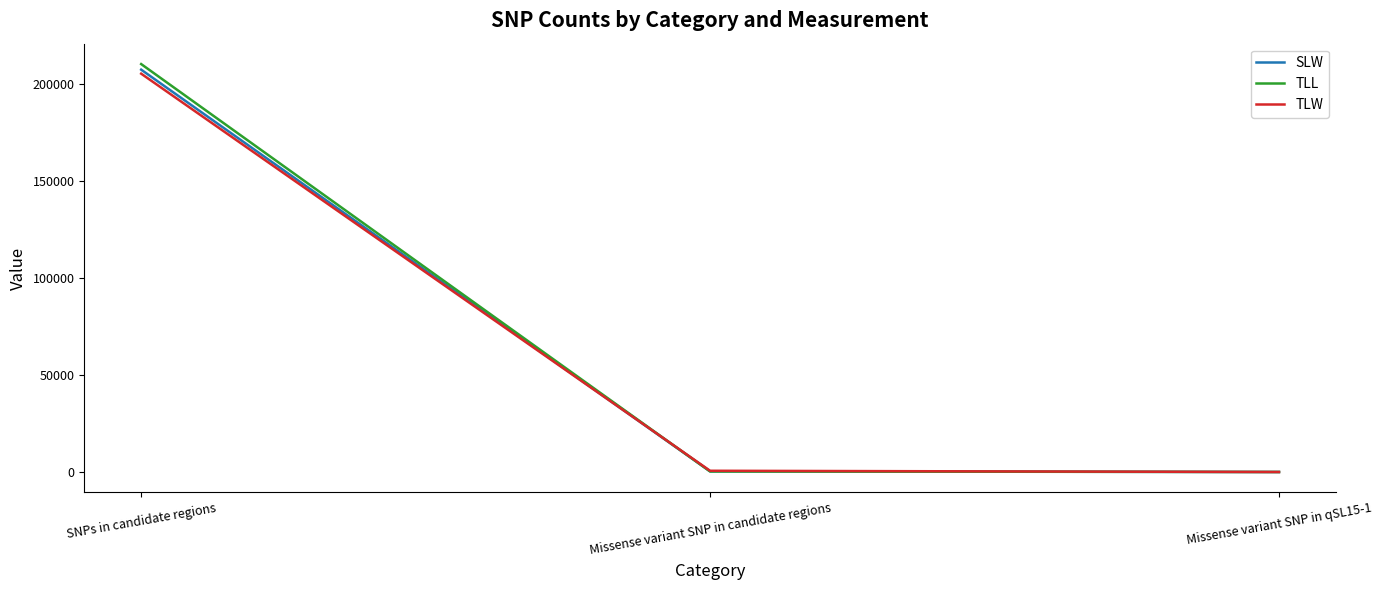

Where is SLW nearest to the value 103727?

Missense variant SNP in candidate regions